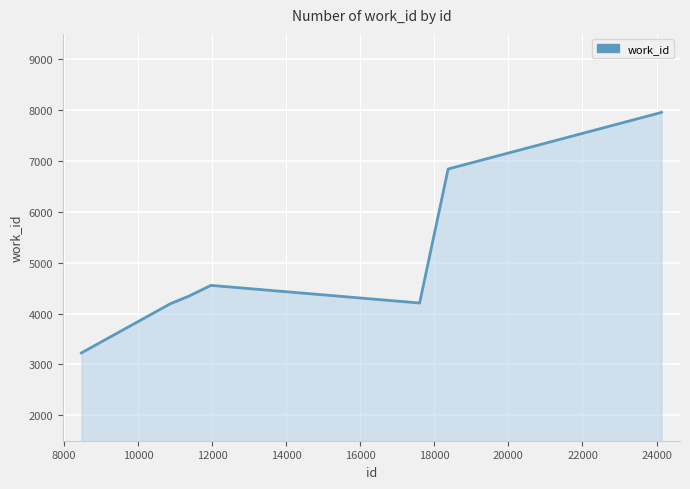

Count the number of data series in this chart.

1